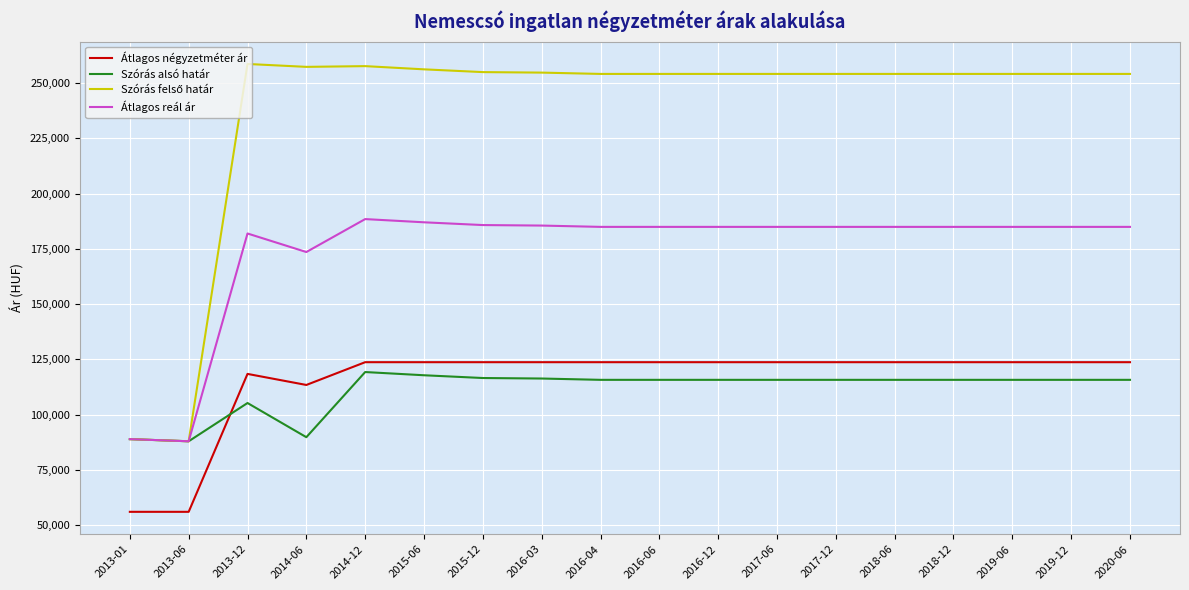

At which label is Átlagos négyzetméter ár closest to 89947?

2014-06